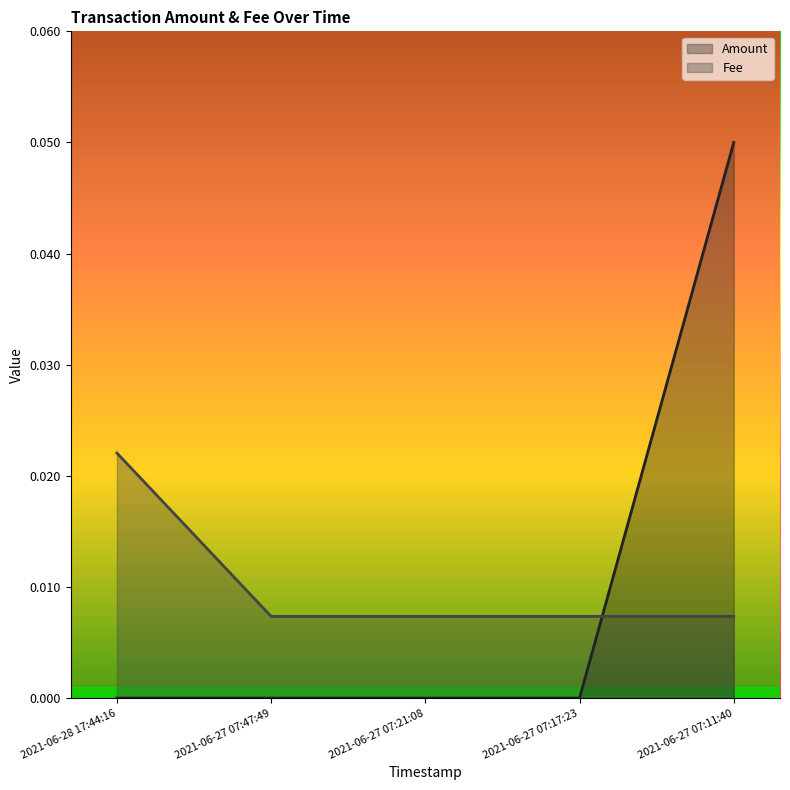

Reading left to right, list all the values displayed in this chart.

Amount: 0.0	0.0	0.0	0.0	0.1
Fee: 0.0	0.0	0.0	0.0	0.0